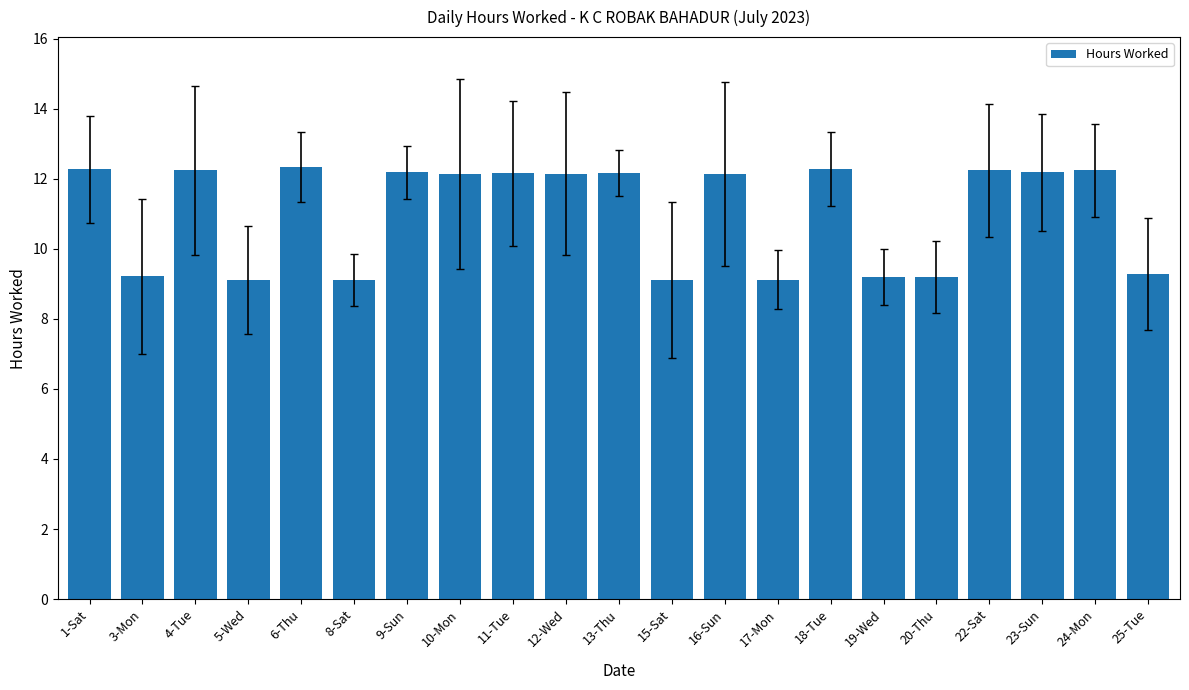

What is the value of the 12th bar from the left?

9.1